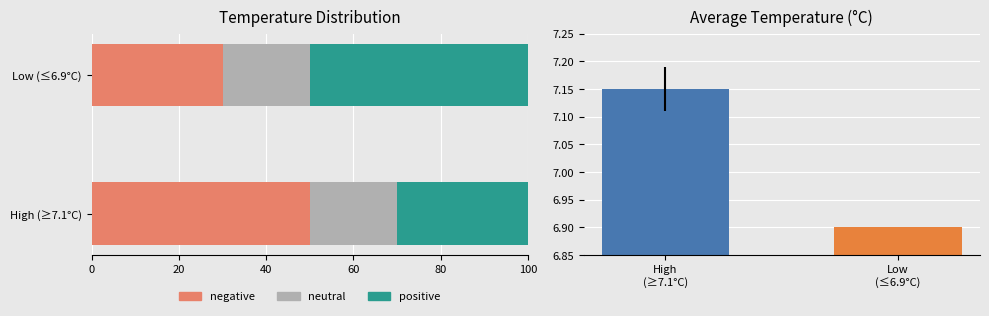

What is the sum of the negative values at Low (≤6.9°C) and High (≥7.1°C)?

80.0